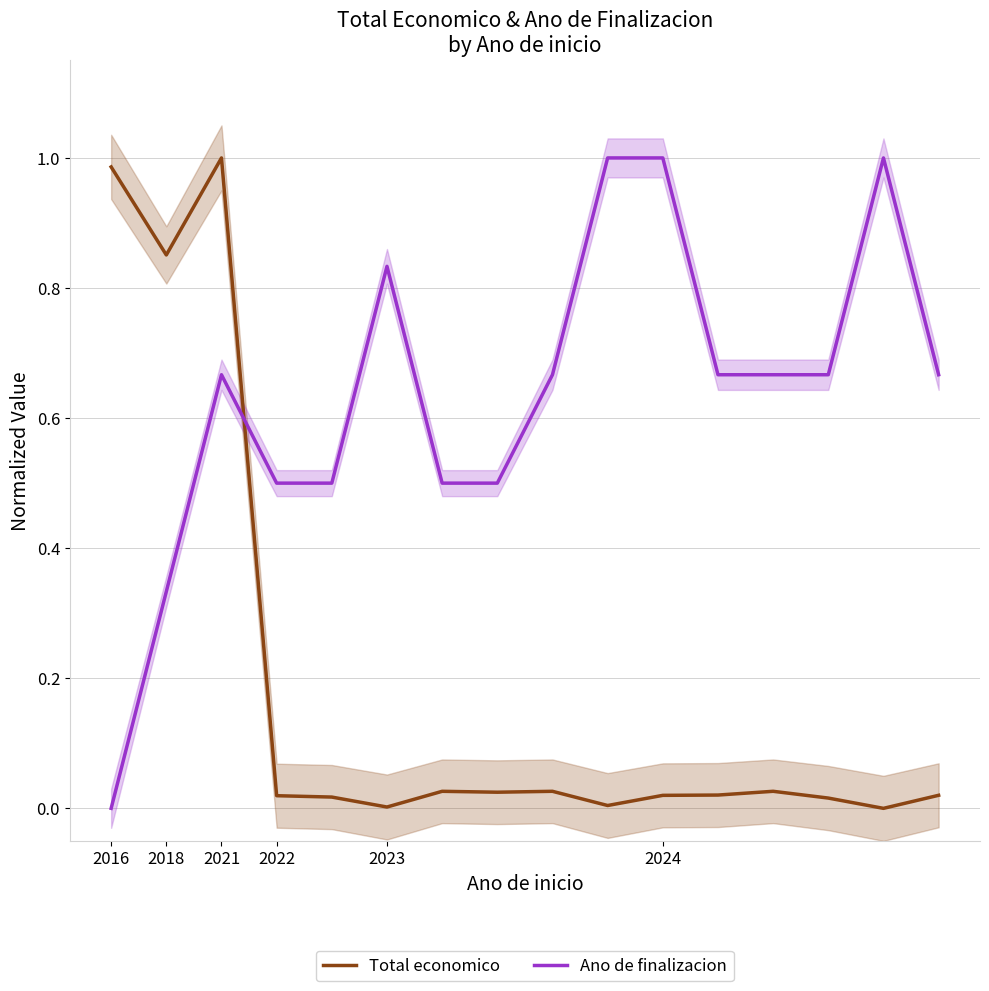

True or false: Ano de finalizacion has a value of 0.7 at 6.

False